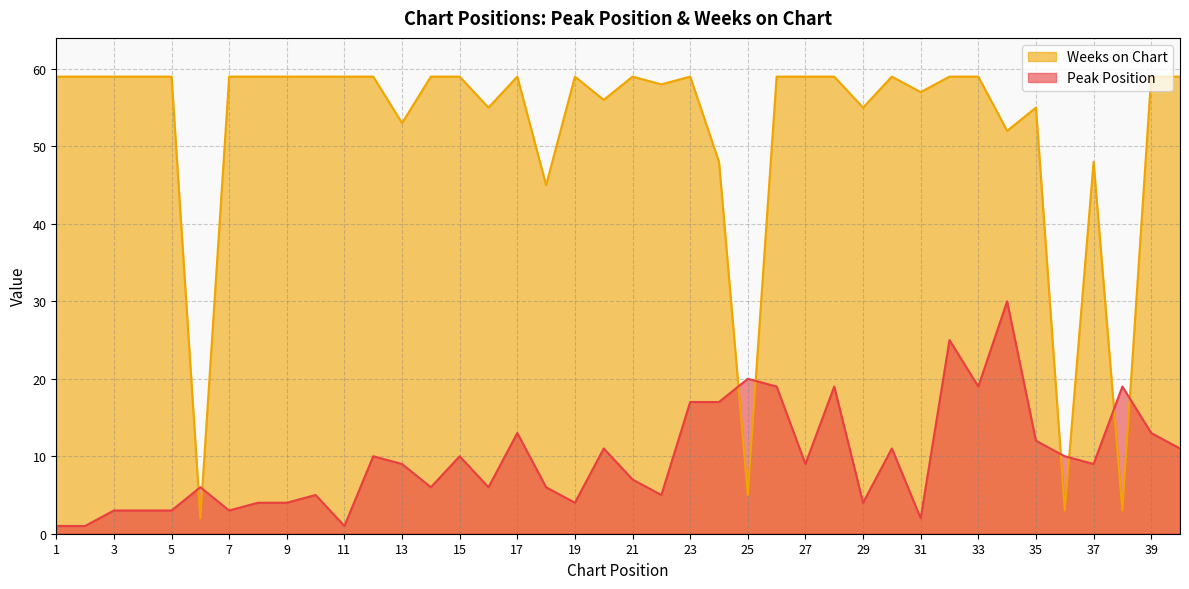

At which category does Peak Position reach its first local valley?

7